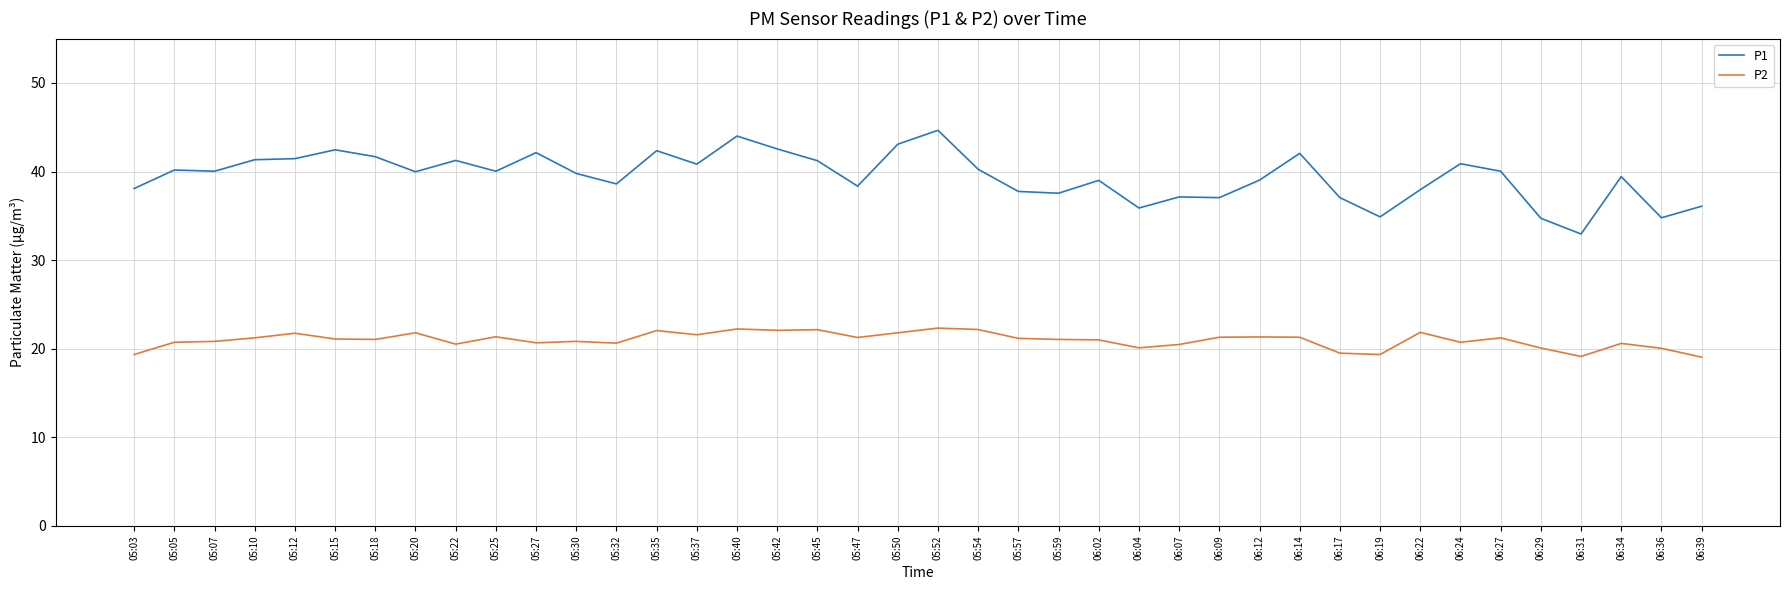

What position from the right is 05:27?

30